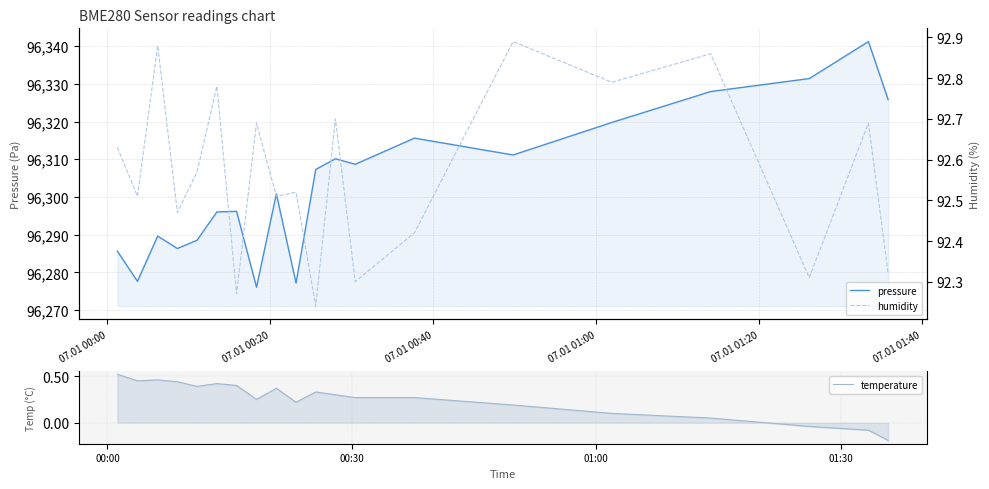

Which series has the largest range (max minus min)?

pressure